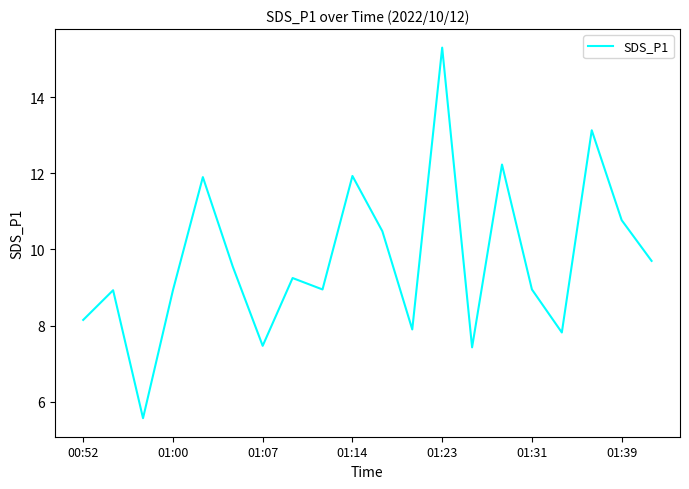

What is the minimum value shown in the chart?

5.6